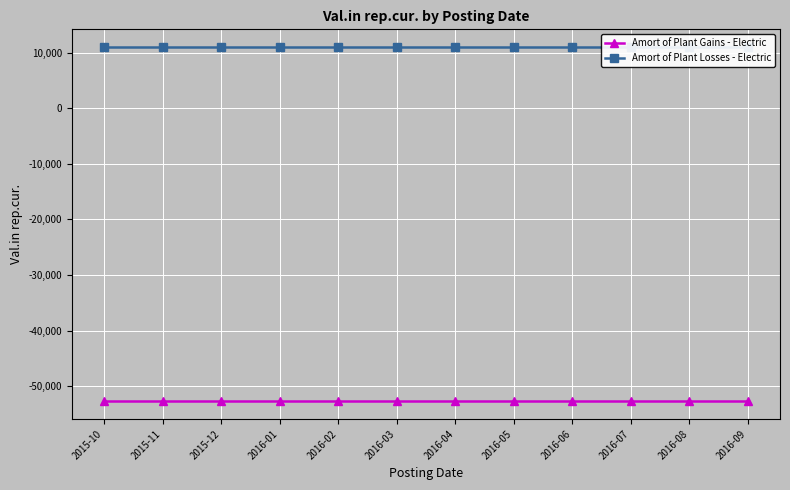

Reading left to right, extract all data points from this chart.

Amort of Plant Gains - Electric: 2015-10=-52750.6	2015-11=-52750.6	2015-12=-52750.6	2016-01=-52750.6	2016-02=-52750.6	2016-03=-52750.6	2016-04=-52750.6	2016-05=-52750.6	2016-06=-52750.6	2016-07=-52750.6	2016-08=-52750.6	2016-09=-52750.6
Amort of Plant Losses - Electric: 2015-10=11054.0	2015-11=11054.0	2015-12=11054.0	2016-01=11054.0	2016-02=11054.0	2016-03=11054.0	2016-04=11054.0	2016-05=11054.0	2016-06=11054.0	2016-07=11054.0	2016-08=11054.0	2016-09=11054.0